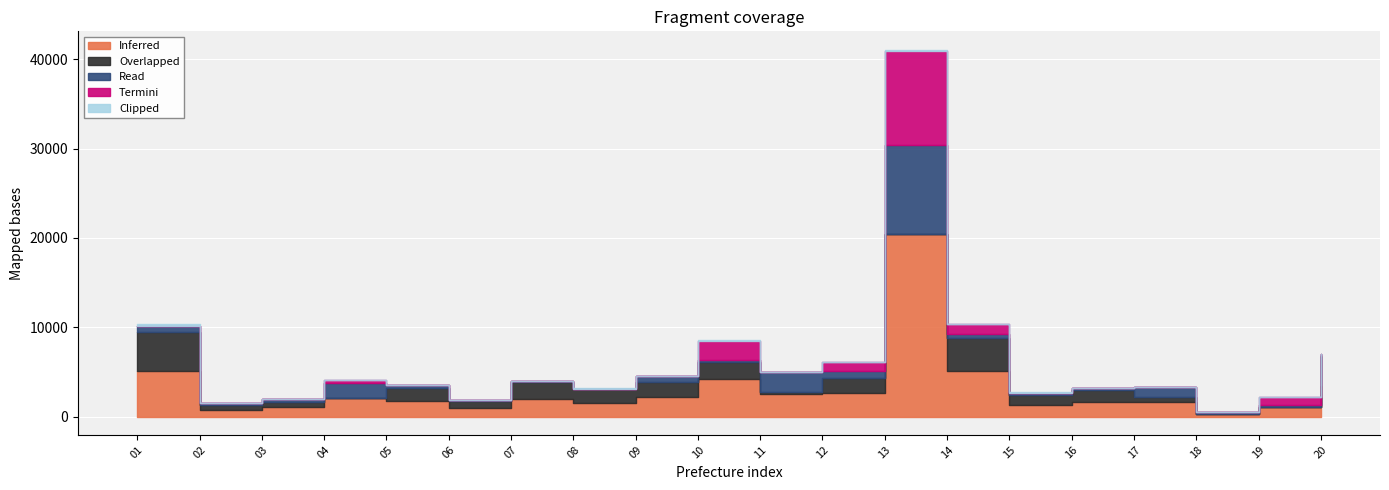

At how many categories does at least one series exceed 17165?

1